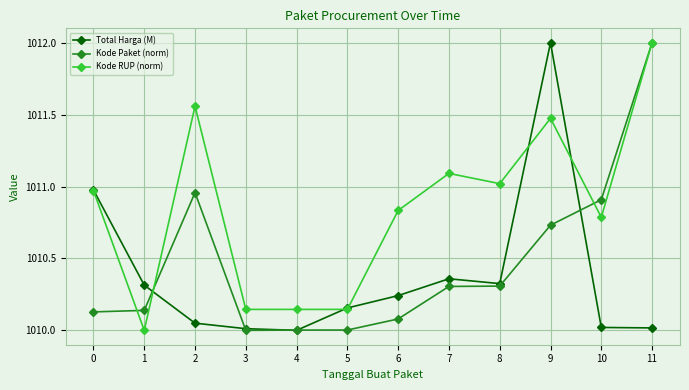

Is this an area chart (filled region under the line)?

No